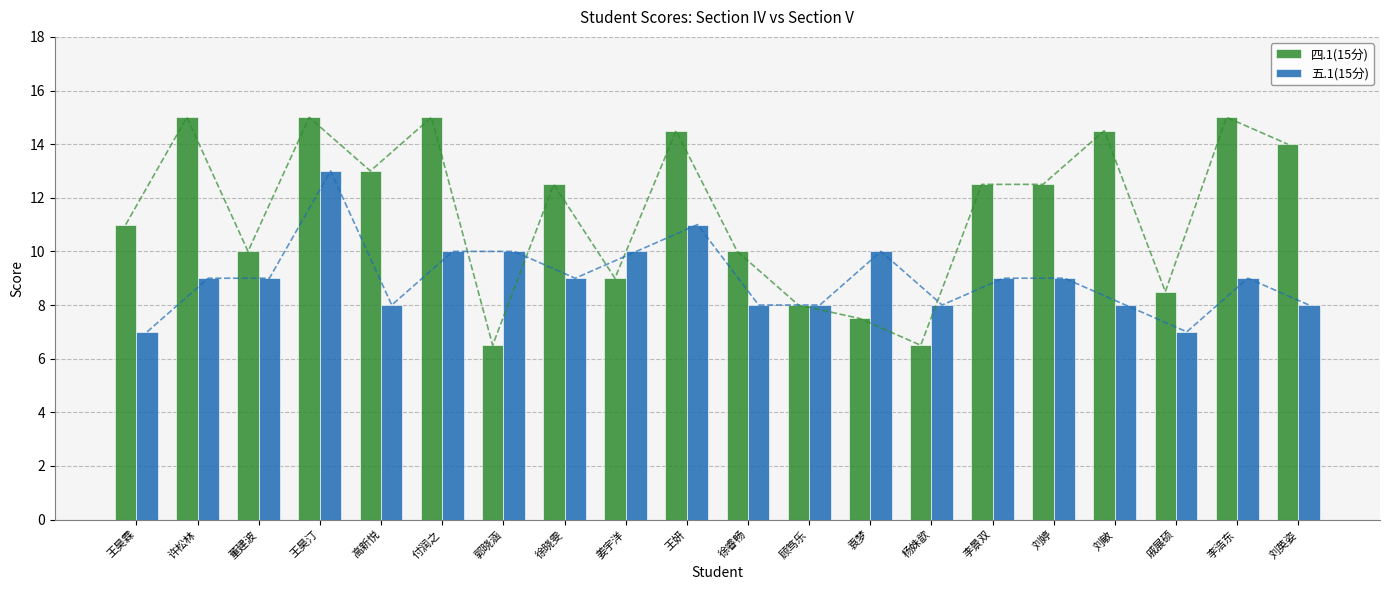

How many groups of bars are there?

20